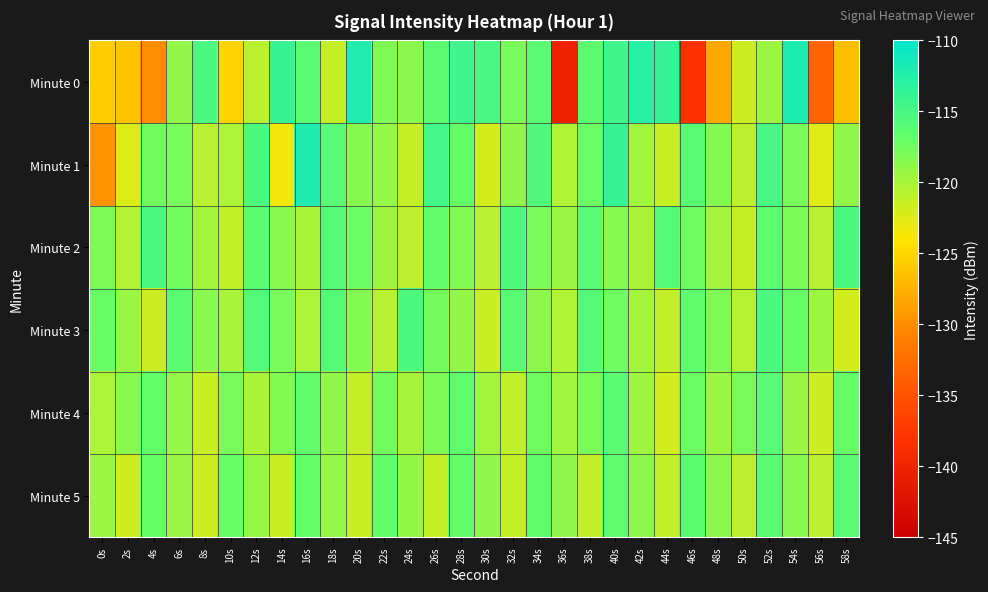

Rank the series by their maximum value, from highest to lowest.

Minute 0, Minute 1, Minute 2, Minute 3, Minute 4, Minute 5